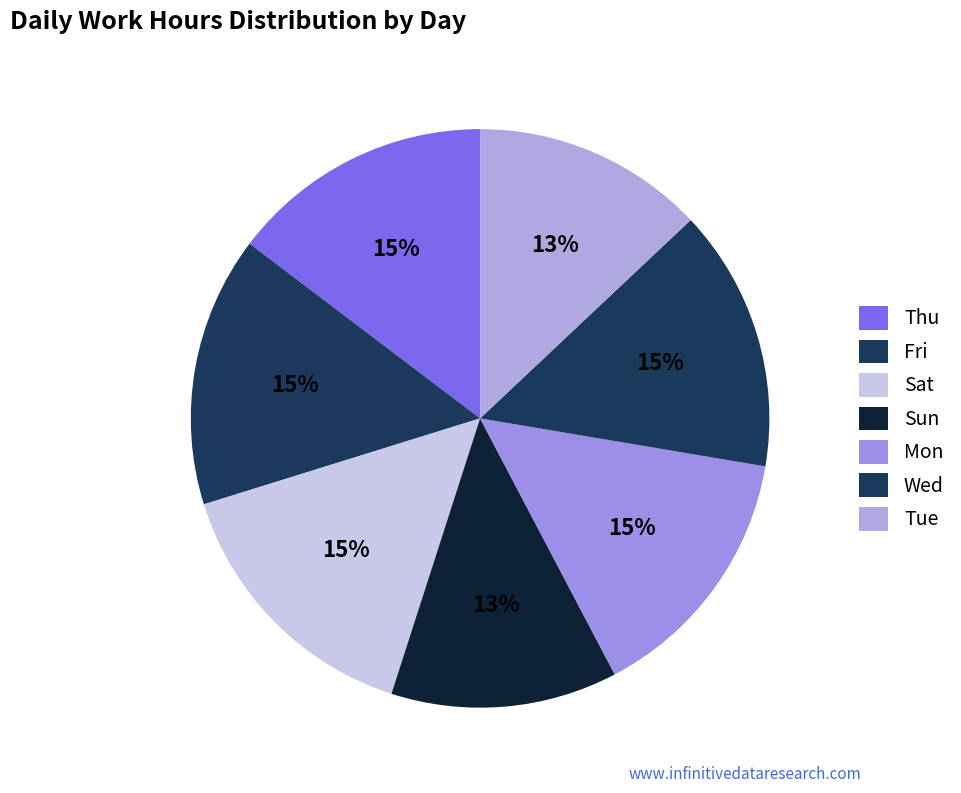

Is Tue the majority of the pie?

No